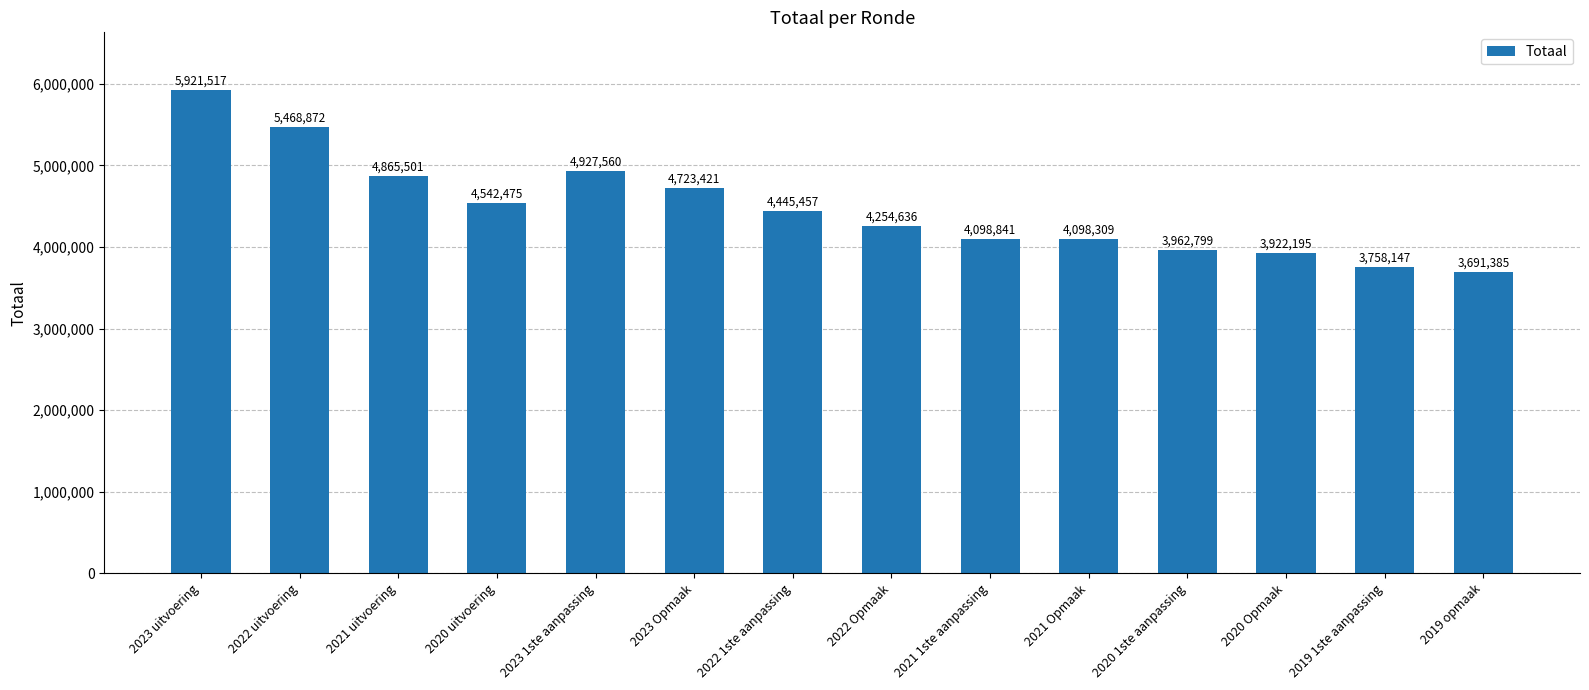

How many values are below 4445457?

7